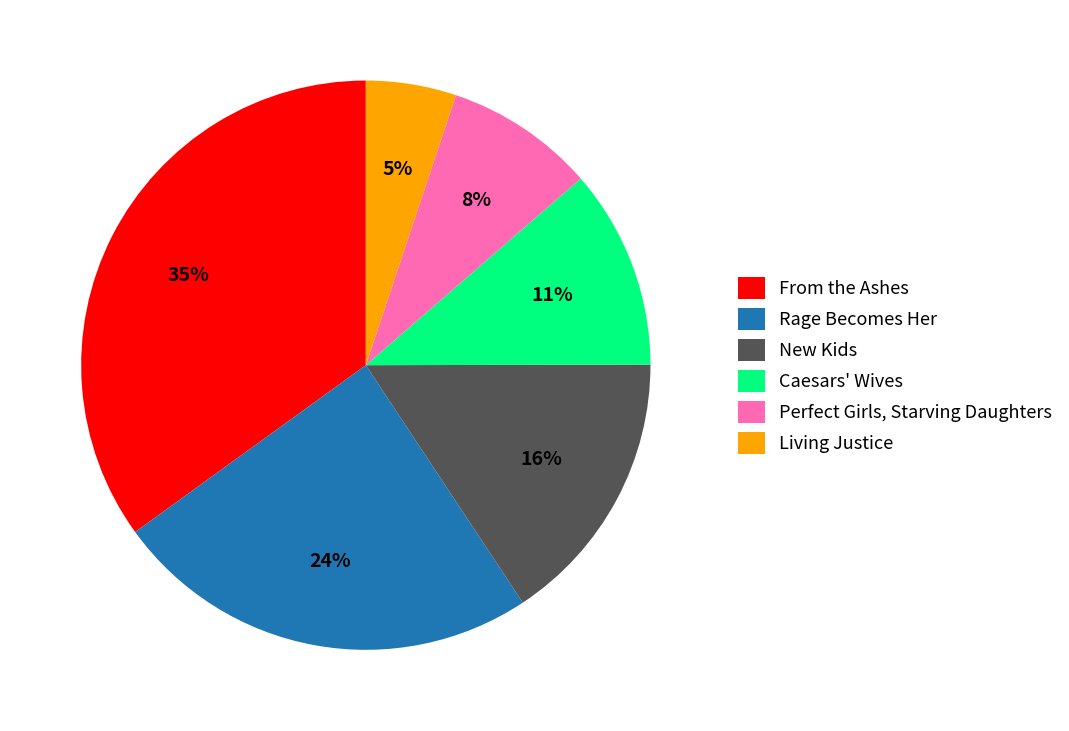

To the nearest percent, what is the difference between the largest and smallest slice percentages?

30%